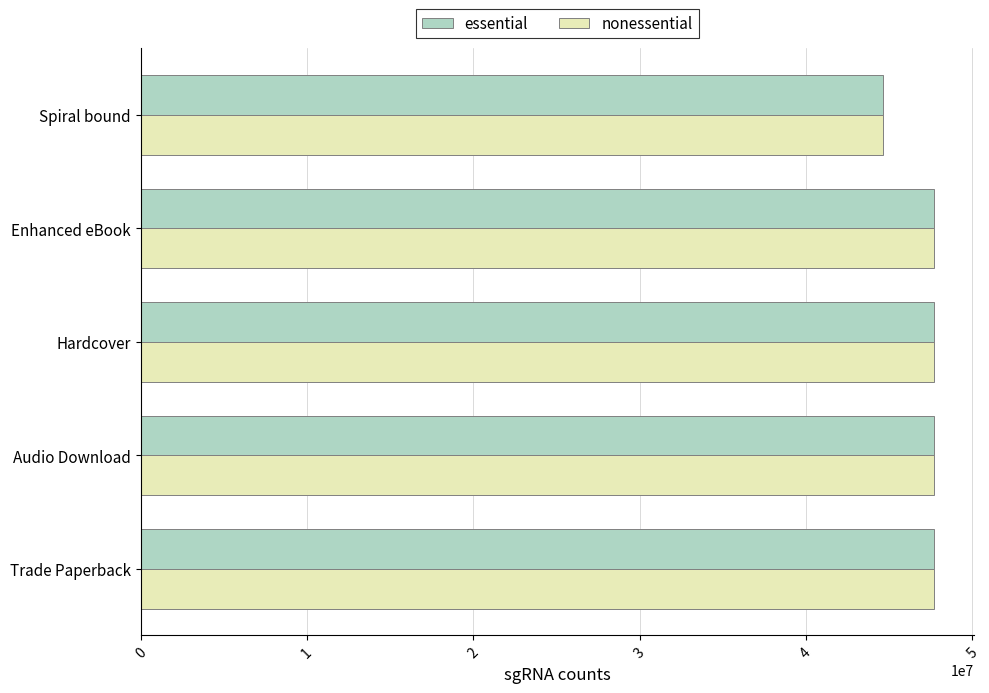

What are all the series names shown in the legend?

essential, nonessential